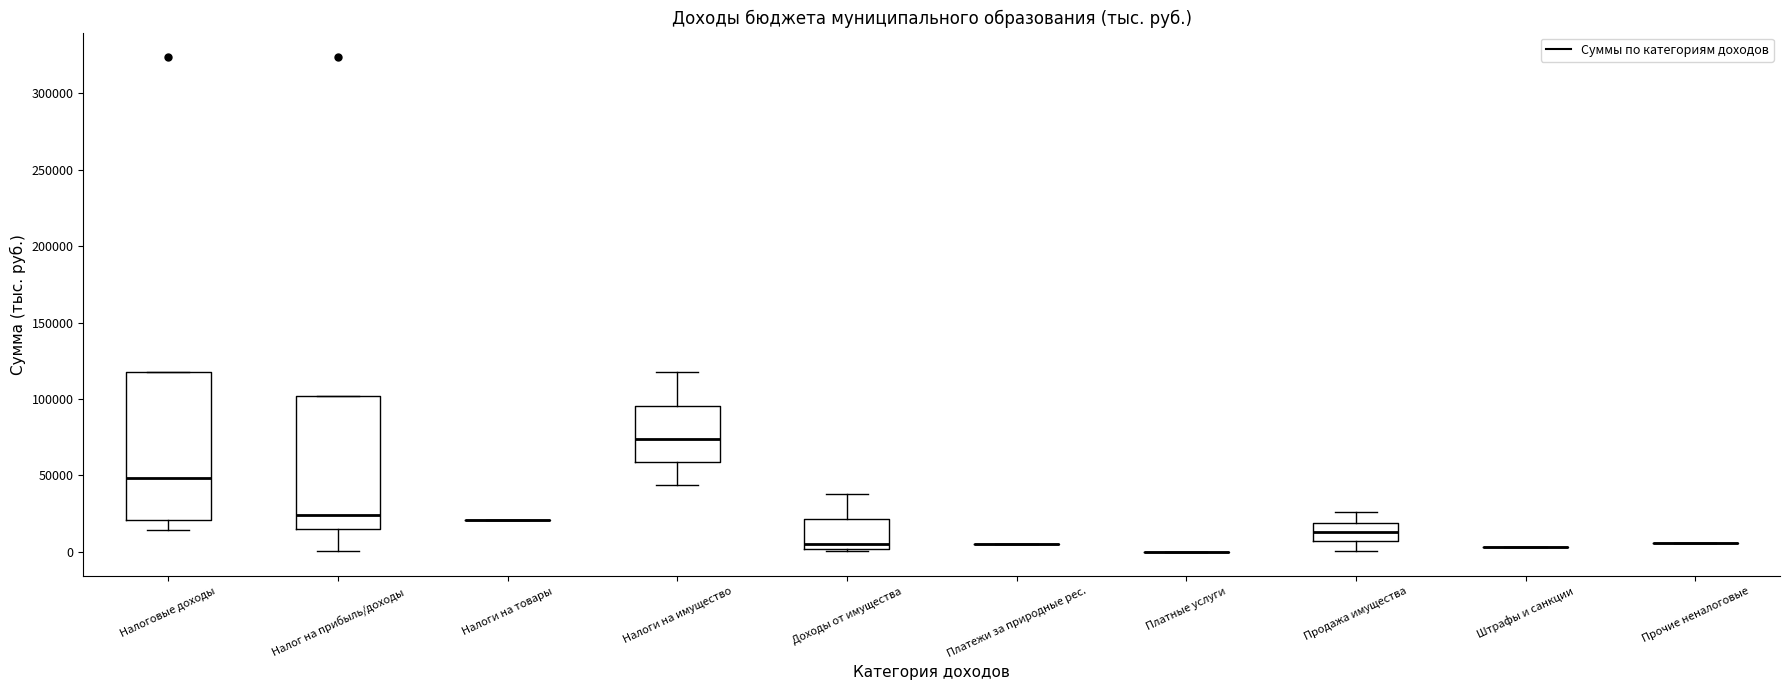

Which box is the tallest, from its lower edge to its upper edge?

Налоговые доходы